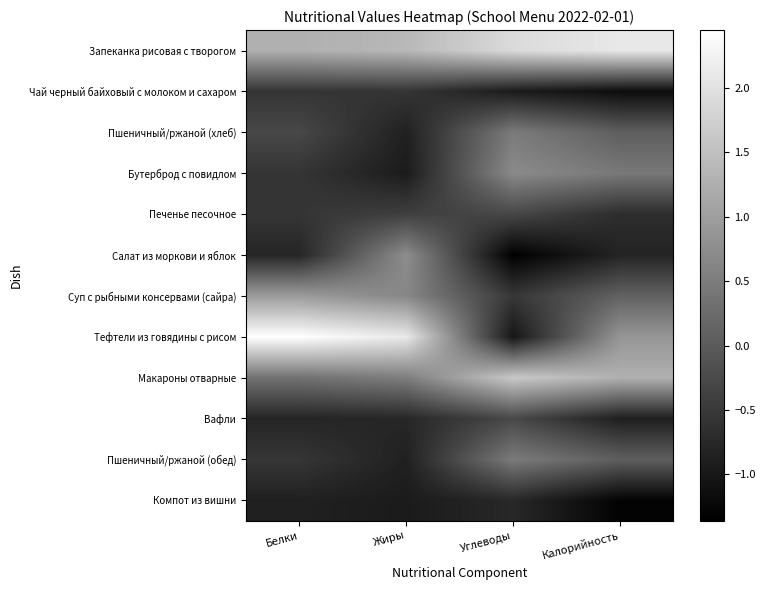

Rank the series by their maximum value, from highest to lowest.

Тефтели из говядины с рисом, Запеканка рисовая с творогом, Макароны отварные, Суп с рыбными консервами (сайра), Салат из моркови и яблок, Бутерброд с повидлом, Пшеничный/ржаной (хлеб), Пшеничный/ржаной (обед), Вафли, Печенье песочное, Чай черный байховый с молоком и сахаром, Компот из вишни